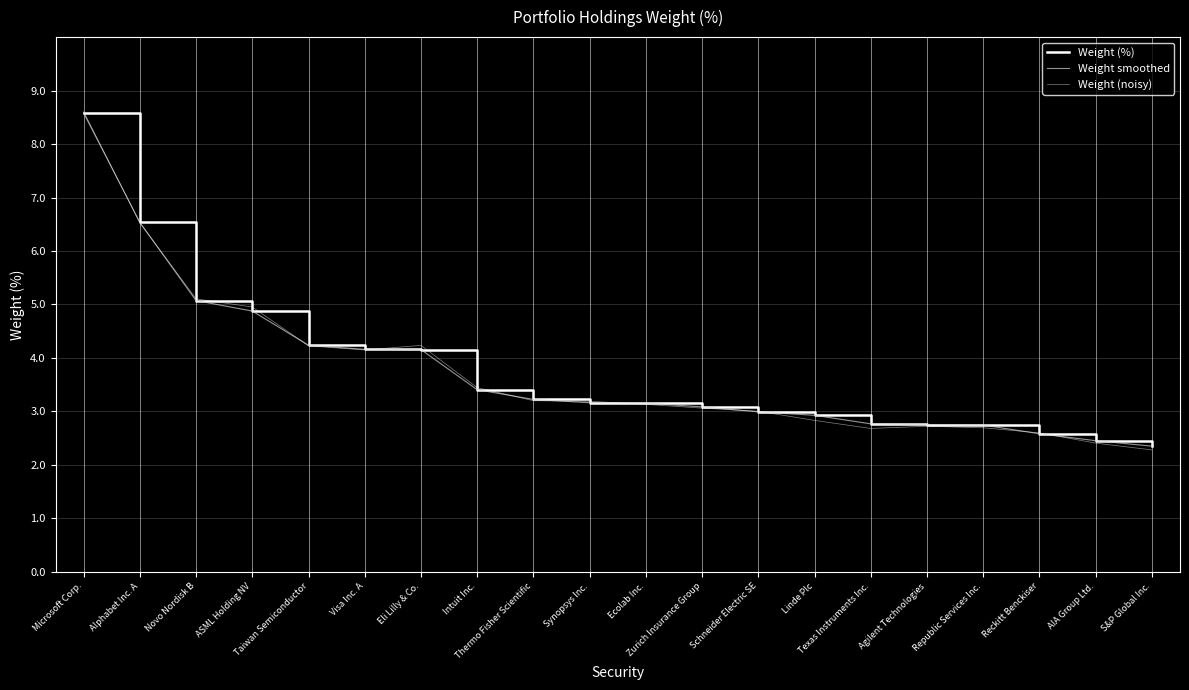

Which series has the largest total across all categories?

Weight (%)